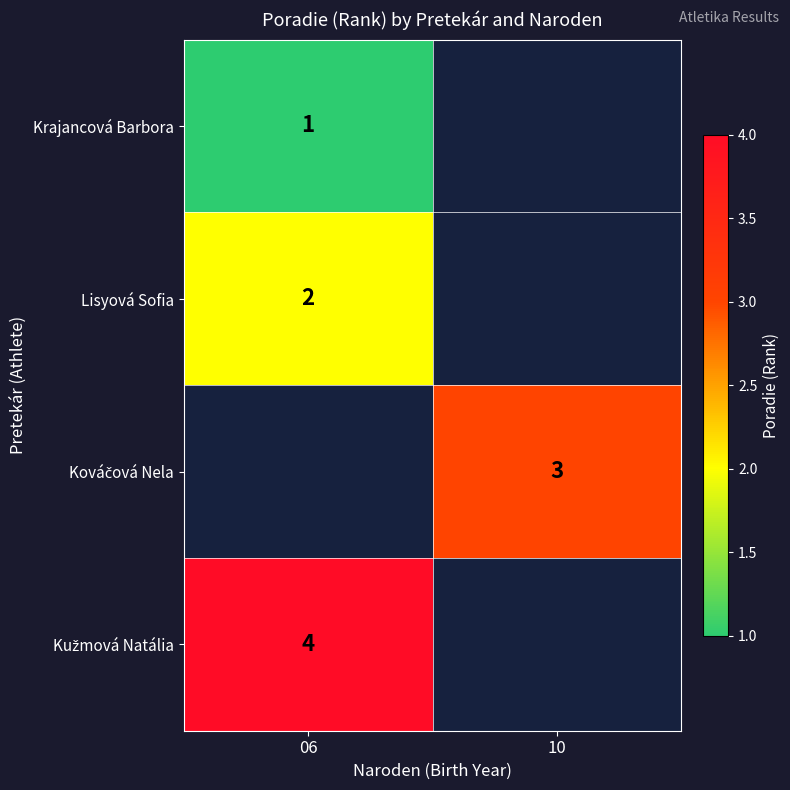

Is it true that Lisyová Sofia equals 4 at 06?

False